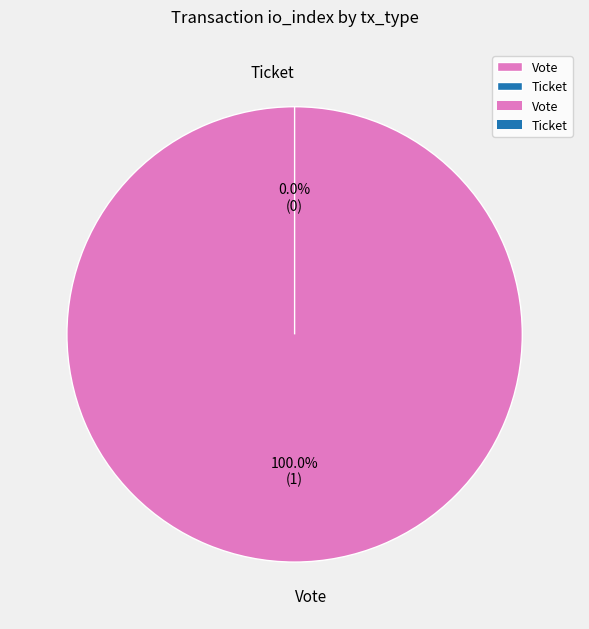

True or false: Ticket accounts for 0% of the total.

True